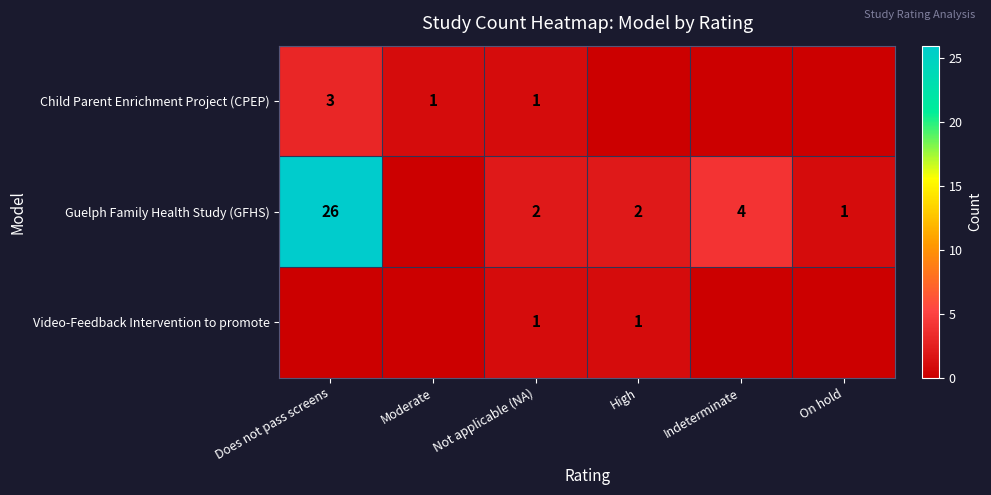

What is the difference between the Guelph Family Health Study (GFHS) values at Not applicable (NA) and Does not pass screens?

24